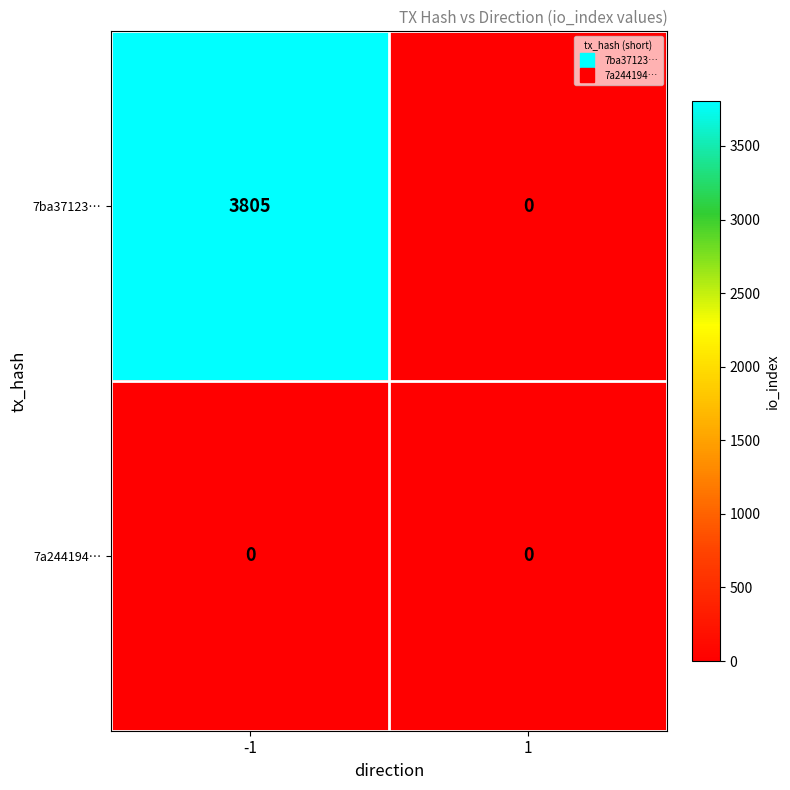

What is the greatest value displayed?

3805